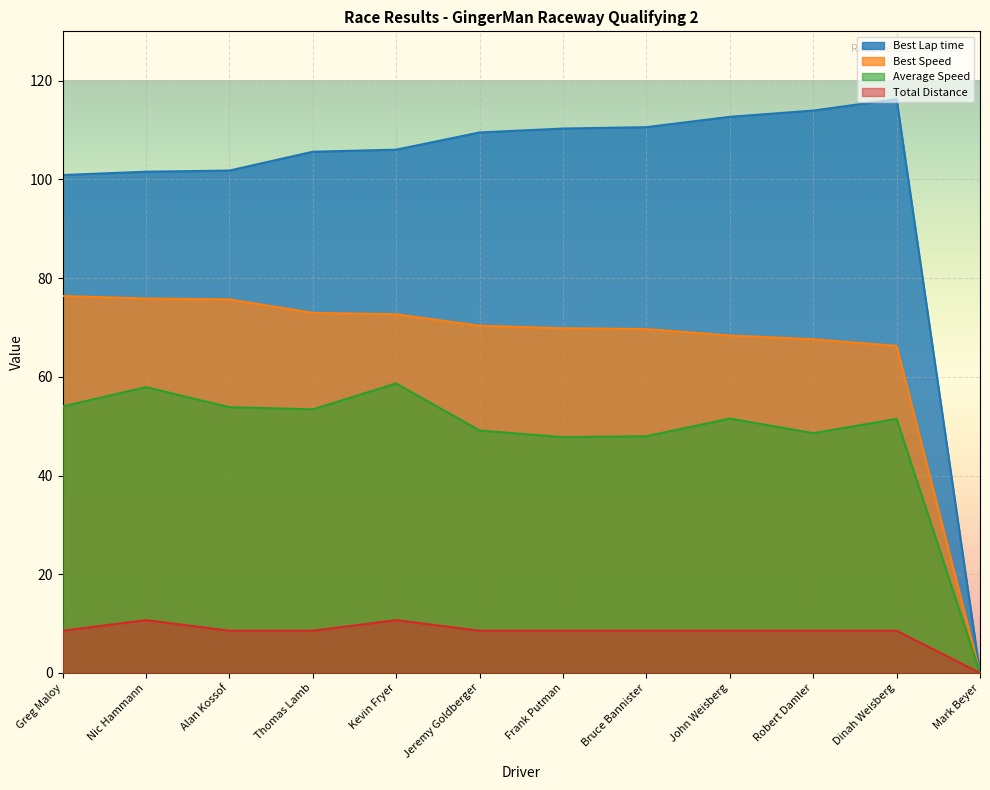

How many data points in Best Speed are less than 70?

6